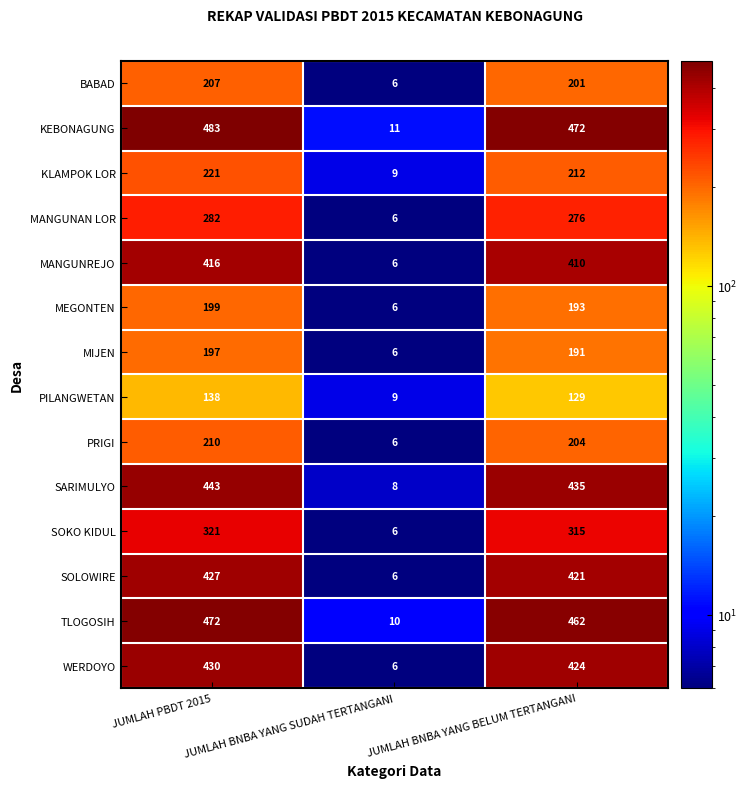

The value of MIJEN at JUMLAH PBDT 2015 is 197. True or false?

True